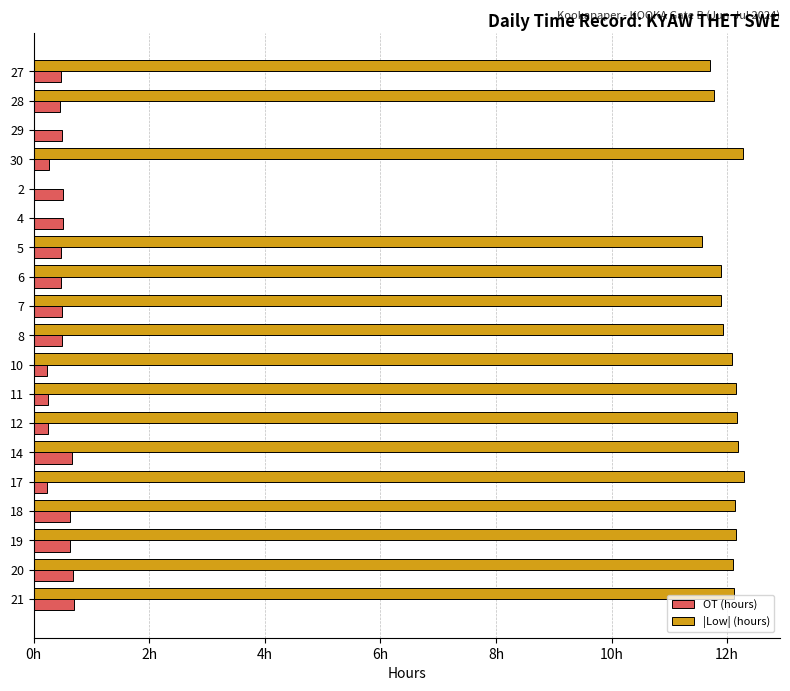

At how many categories does at least one series exceed 4?

16